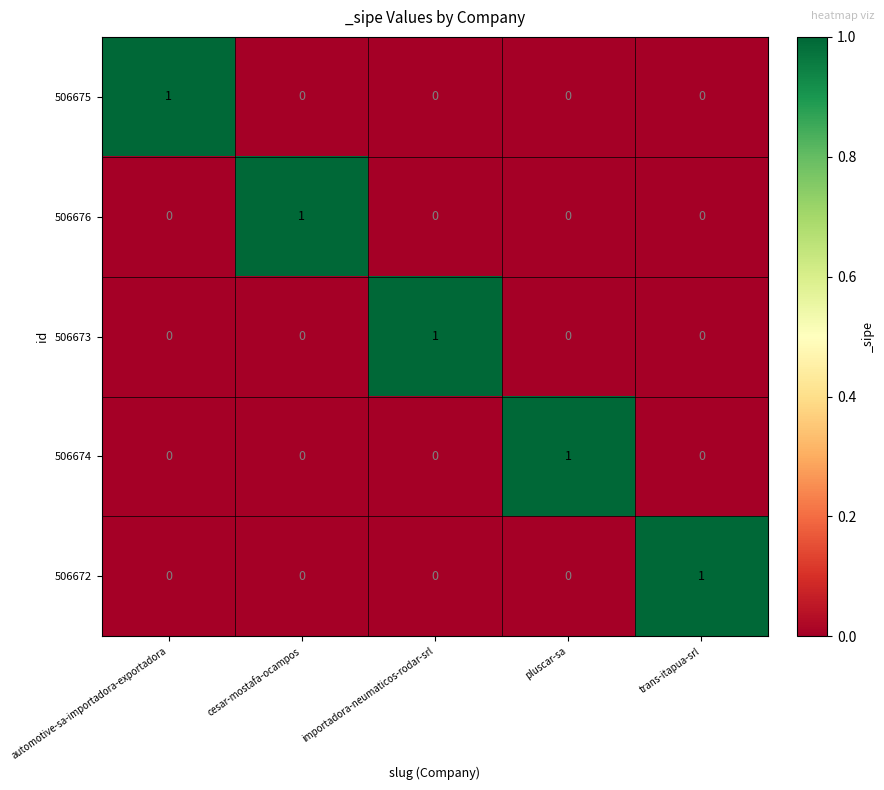

At how many categories does at least one series exceed 0?

5